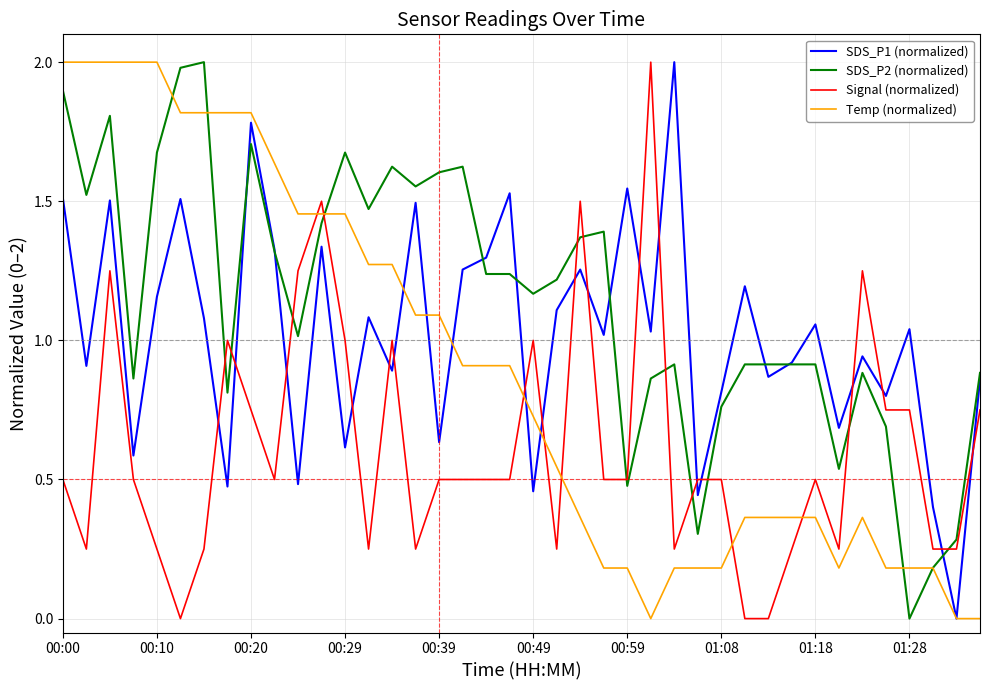

What is the greatest value displayed?

2.0